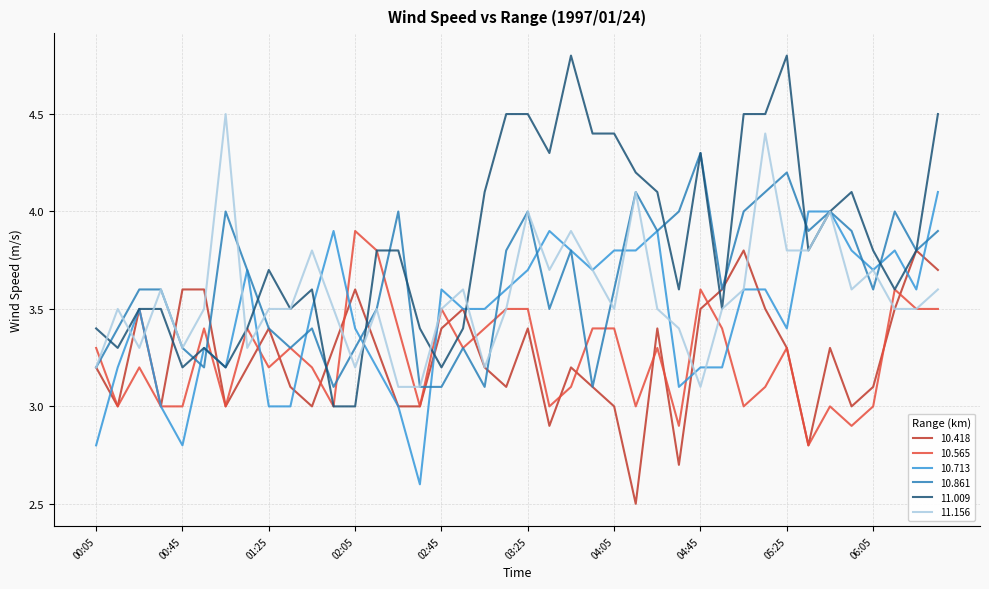

Which series has the largest range (max minus min)?

11.009